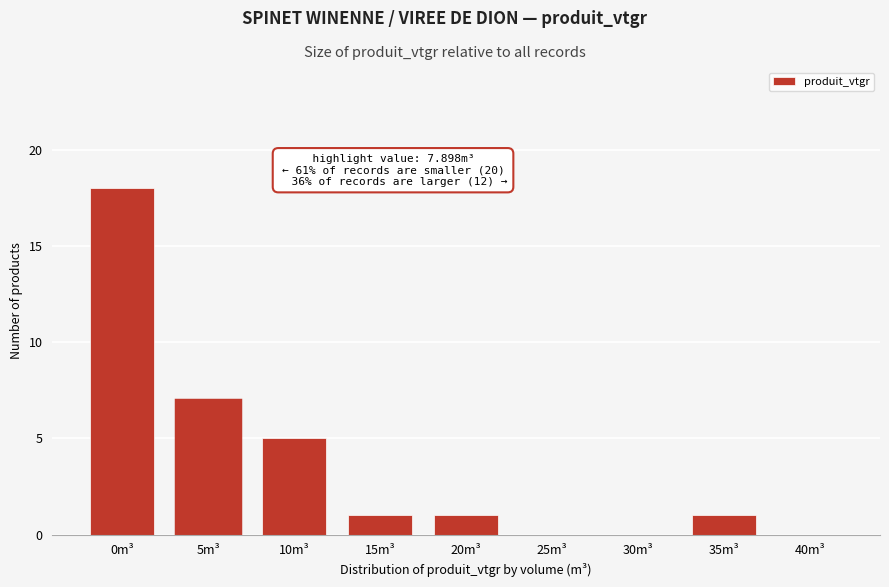

Reading right to left, list all the values displayed in this chart.

40m³=0	35m³=1	30m³=0	25m³=0	20m³=1	15m³=1	10m³=5	5m³=7	0m³=18